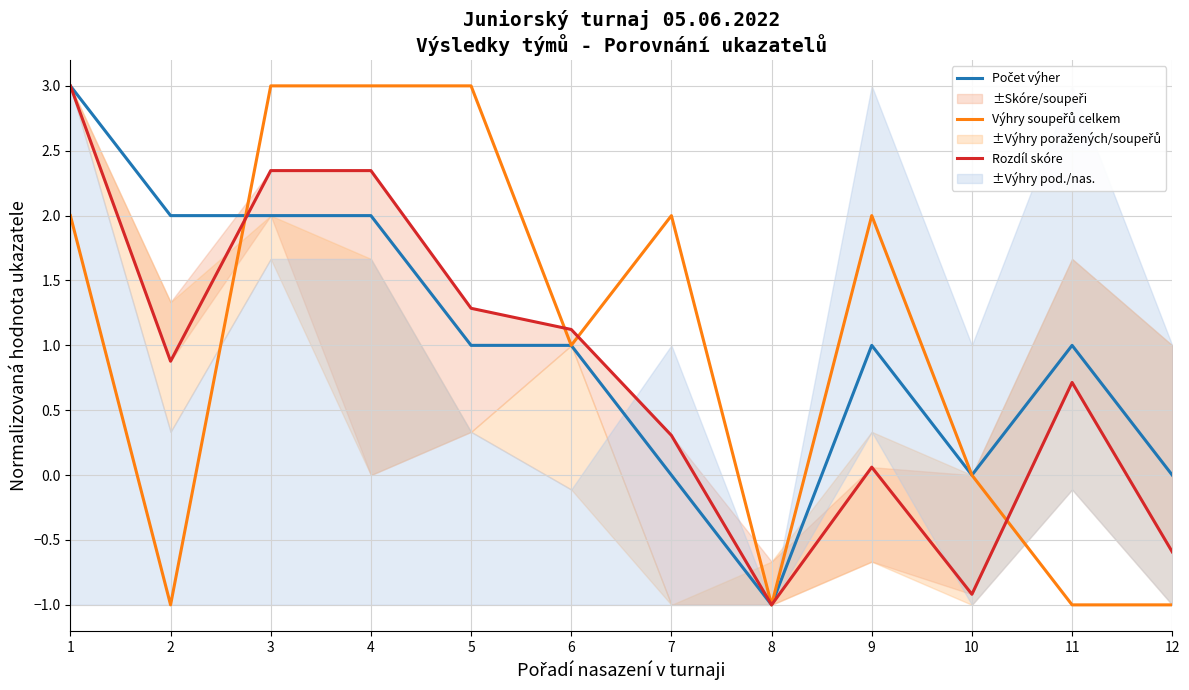

How many lines are shown in the chart?

3